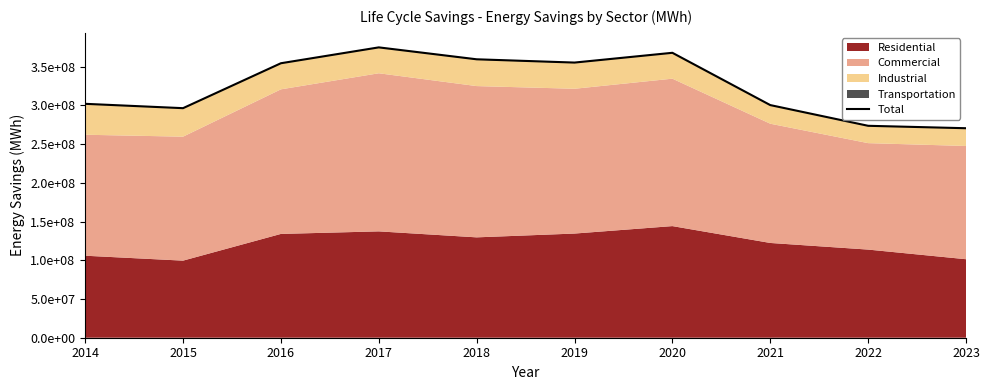

True or false: the data shows 638301574 at 2017.

False